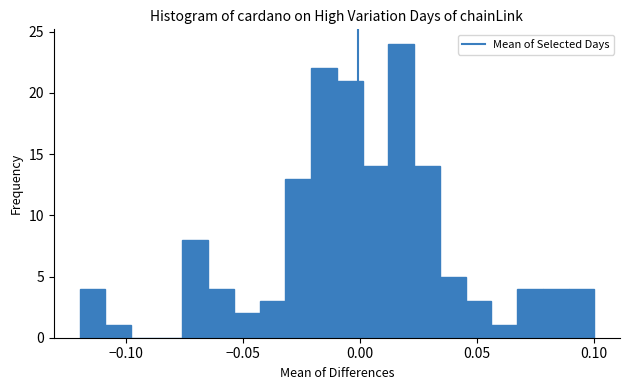

Around what value on the x-axis is the tallest bar? Give the approximate position of its centre, as read against the axis.

0.020